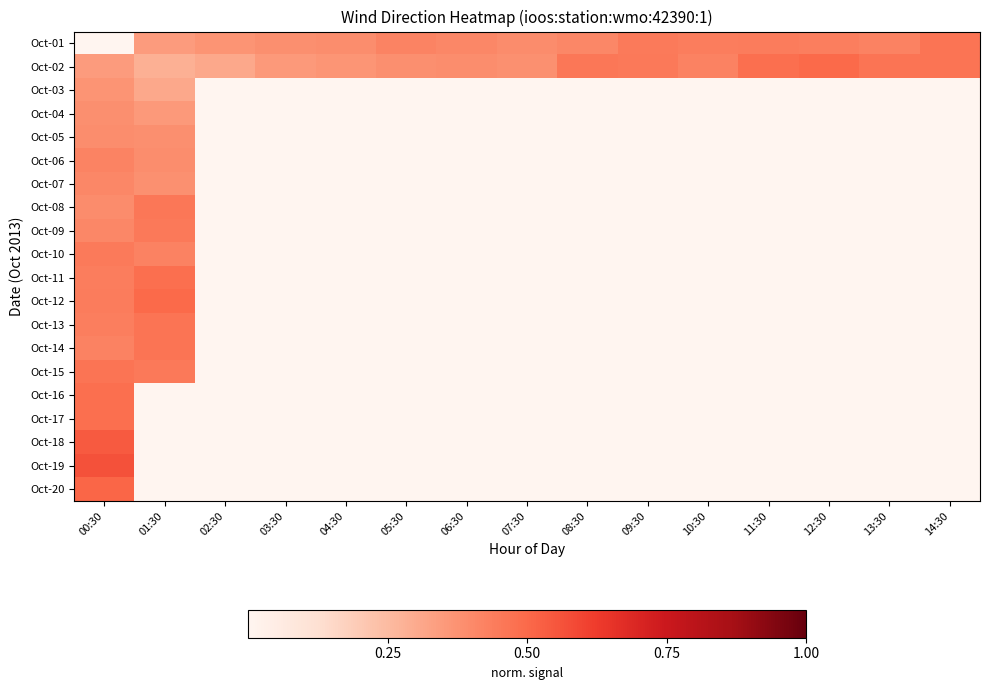

Reading left to right, list all the values displayed in this chart.

Oct-01: 00:30=0.0	01:30=0.3	02:30=0.4	03:30=0.4	04:30=0.4	05:30=0.4	06:30=0.4	07:30=0.4	08:30=0.4	09:30=0.4	10:30=0.4	11:30=0.4	12:30=0.4	13:30=0.4	14:30=0.5
Oct-02: 00:30=0.3	01:30=0.3	02:30=0.3	03:30=0.4	04:30=0.4	05:30=0.4	06:30=0.4	07:30=0.4	08:30=0.5	09:30=0.5	10:30=0.4	11:30=0.5	12:30=0.5	13:30=0.5	14:30=0.5
Oct-03: 00:30=0.4	01:30=0.3	02:30=0.0	03:30=0.0	04:30=0.0	05:30=0.0	06:30=0.0	07:30=0.0	08:30=0.0	09:30=0.0	10:30=0.0	11:30=0.0	12:30=0.0	13:30=0.0	14:30=0.0
Oct-04: 00:30=0.4	01:30=0.4	02:30=0.0	03:30=0.0	04:30=0.0	05:30=0.0	06:30=0.0	07:30=0.0	08:30=0.0	09:30=0.0	10:30=0.0	11:30=0.0	12:30=0.0	13:30=0.0	14:30=0.0
Oct-05: 00:30=0.4	01:30=0.4	02:30=0.0	03:30=0.0	04:30=0.0	05:30=0.0	06:30=0.0	07:30=0.0	08:30=0.0	09:30=0.0	10:30=0.0	11:30=0.0	12:30=0.0	13:30=0.0	14:30=0.0
Oct-06: 00:30=0.4	01:30=0.4	02:30=0.0	03:30=0.0	04:30=0.0	05:30=0.0	06:30=0.0	07:30=0.0	08:30=0.0	09:30=0.0	10:30=0.0	11:30=0.0	12:30=0.0	13:30=0.0	14:30=0.0
Oct-07: 00:30=0.4	01:30=0.4	02:30=0.0	03:30=0.0	04:30=0.0	05:30=0.0	06:30=0.0	07:30=0.0	08:30=0.0	09:30=0.0	10:30=0.0	11:30=0.0	12:30=0.0	13:30=0.0	14:30=0.0
Oct-08: 00:30=0.4	01:30=0.5	02:30=0.0	03:30=0.0	04:30=0.0	05:30=0.0	06:30=0.0	07:30=0.0	08:30=0.0	09:30=0.0	10:30=0.0	11:30=0.0	12:30=0.0	13:30=0.0	14:30=0.0
Oct-09: 00:30=0.4	01:30=0.5	02:30=0.0	03:30=0.0	04:30=0.0	05:30=0.0	06:30=0.0	07:30=0.0	08:30=0.0	09:30=0.0	10:30=0.0	11:30=0.0	12:30=0.0	13:30=0.0	14:30=0.0
Oct-10: 00:30=0.4	01:30=0.4	02:30=0.0	03:30=0.0	04:30=0.0	05:30=0.0	06:30=0.0	07:30=0.0	08:30=0.0	09:30=0.0	10:30=0.0	11:30=0.0	12:30=0.0	13:30=0.0	14:30=0.0
Oct-11: 00:30=0.4	01:30=0.5	02:30=0.0	03:30=0.0	04:30=0.0	05:30=0.0	06:30=0.0	07:30=0.0	08:30=0.0	09:30=0.0	10:30=0.0	11:30=0.0	12:30=0.0	13:30=0.0	14:30=0.0
Oct-12: 00:30=0.4	01:30=0.5	02:30=0.0	03:30=0.0	04:30=0.0	05:30=0.0	06:30=0.0	07:30=0.0	08:30=0.0	09:30=0.0	10:30=0.0	11:30=0.0	12:30=0.0	13:30=0.0	14:30=0.0
Oct-13: 00:30=0.4	01:30=0.5	02:30=0.0	03:30=0.0	04:30=0.0	05:30=0.0	06:30=0.0	07:30=0.0	08:30=0.0	09:30=0.0	10:30=0.0	11:30=0.0	12:30=0.0	13:30=0.0	14:30=0.0
Oct-14: 00:30=0.4	01:30=0.5	02:30=0.0	03:30=0.0	04:30=0.0	05:30=0.0	06:30=0.0	07:30=0.0	08:30=0.0	09:30=0.0	10:30=0.0	11:30=0.0	12:30=0.0	13:30=0.0	14:30=0.0
Oct-15: 00:30=0.5	01:30=0.5	02:30=0.0	03:30=0.0	04:30=0.0	05:30=0.0	06:30=0.0	07:30=0.0	08:30=0.0	09:30=0.0	10:30=0.0	11:30=0.0	12:30=0.0	13:30=0.0	14:30=0.0
Oct-16: 00:30=0.5	01:30=0.0	02:30=0.0	03:30=0.0	04:30=0.0	05:30=0.0	06:30=0.0	07:30=0.0	08:30=0.0	09:30=0.0	10:30=0.0	11:30=0.0	12:30=0.0	13:30=0.0	14:30=0.0
Oct-17: 00:30=0.5	01:30=0.0	02:30=0.0	03:30=0.0	04:30=0.0	05:30=0.0	06:30=0.0	07:30=0.0	08:30=0.0	09:30=0.0	10:30=0.0	11:30=0.0	12:30=0.0	13:30=0.0	14:30=0.0
Oct-18: 00:30=0.5	01:30=0.0	02:30=0.0	03:30=0.0	04:30=0.0	05:30=0.0	06:30=0.0	07:30=0.0	08:30=0.0	09:30=0.0	10:30=0.0	11:30=0.0	12:30=0.0	13:30=0.0	14:30=0.0
Oct-19: 00:30=0.6	01:30=0.0	02:30=0.0	03:30=0.0	04:30=0.0	05:30=0.0	06:30=0.0	07:30=0.0	08:30=0.0	09:30=0.0	10:30=0.0	11:30=0.0	12:30=0.0	13:30=0.0	14:30=0.0
Oct-20: 00:30=0.5	01:30=0.0	02:30=0.0	03:30=0.0	04:30=0.0	05:30=0.0	06:30=0.0	07:30=0.0	08:30=0.0	09:30=0.0	10:30=0.0	11:30=0.0	12:30=0.0	13:30=0.0	14:30=0.0